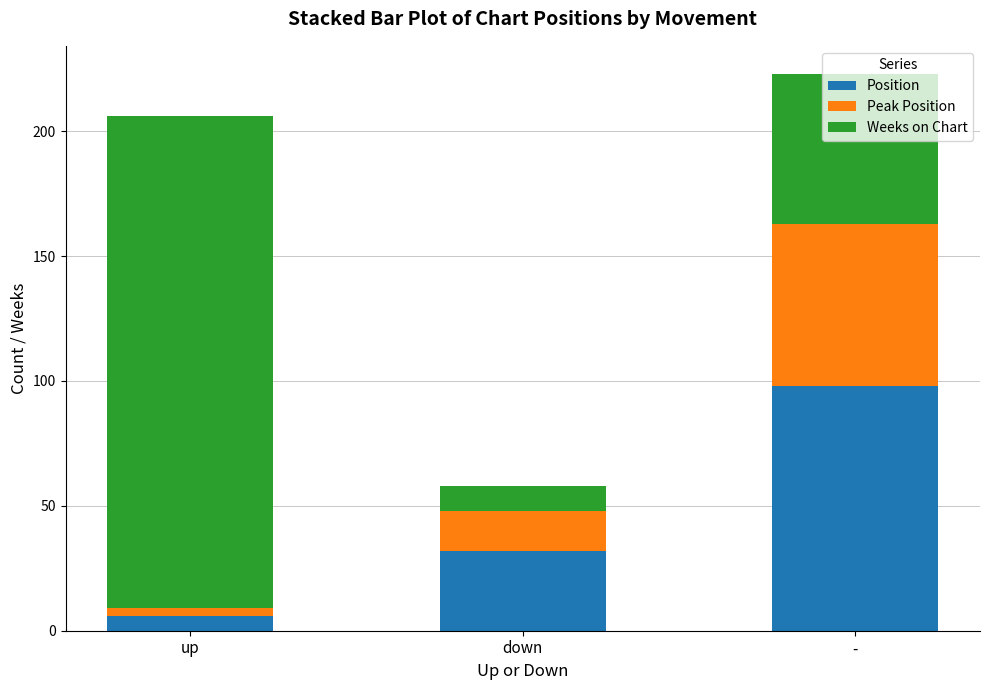

At which category is the sum across all series the highest?

-